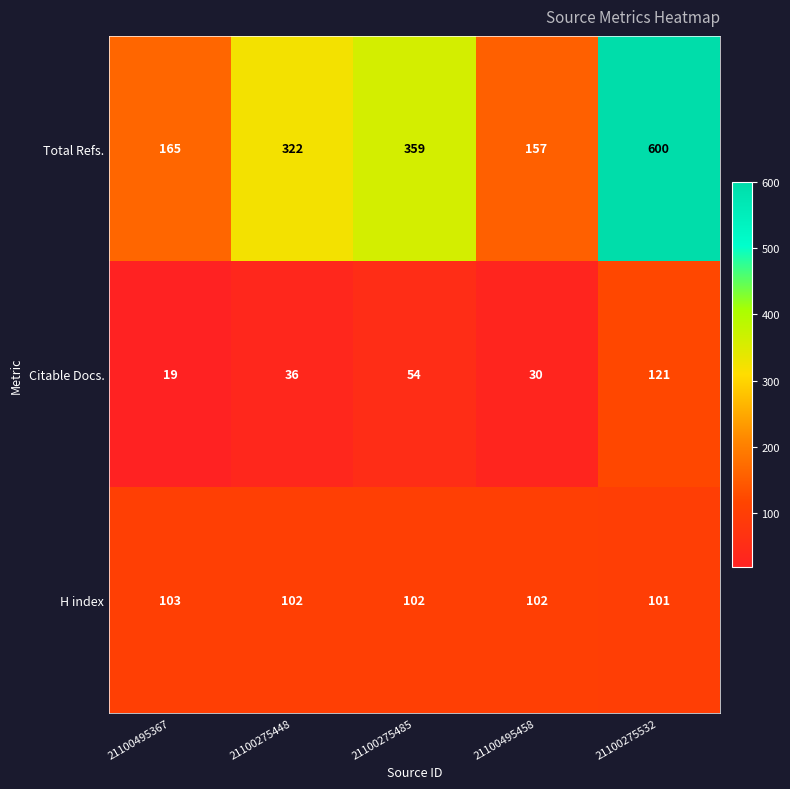

What is the difference between the maximum and second lowest values in the Citable Docs. series?

91